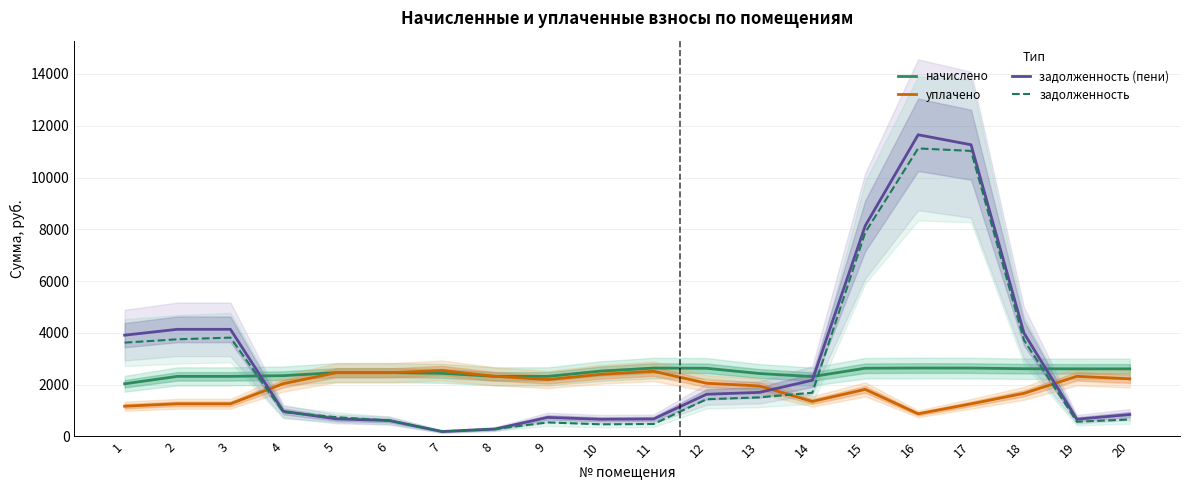

In задолженность, how many points are higher than both neighbors (excluding endpoints)?

3